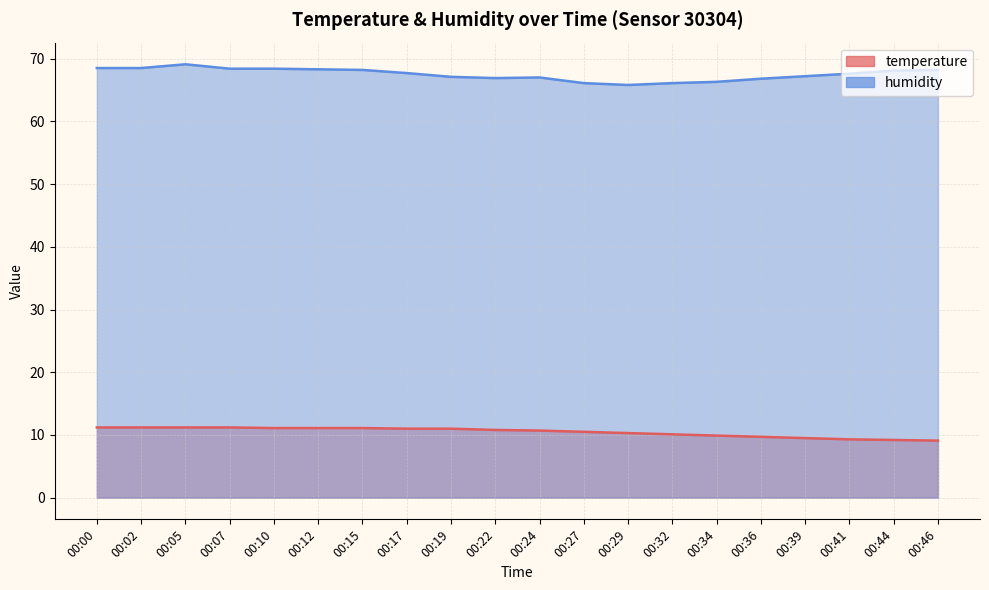

True or false: temperature has more than 2 interior local peaks.

False